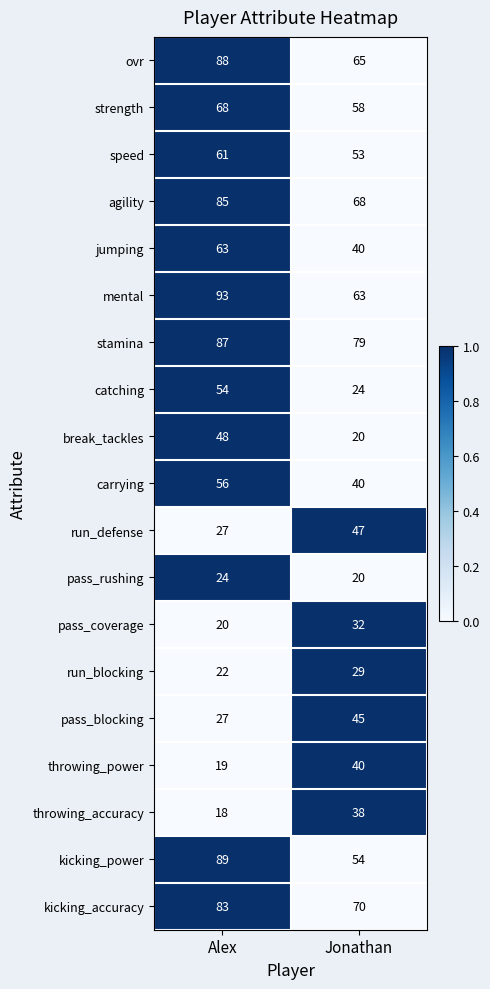

How many data points in break_tackles are less than 48?

1